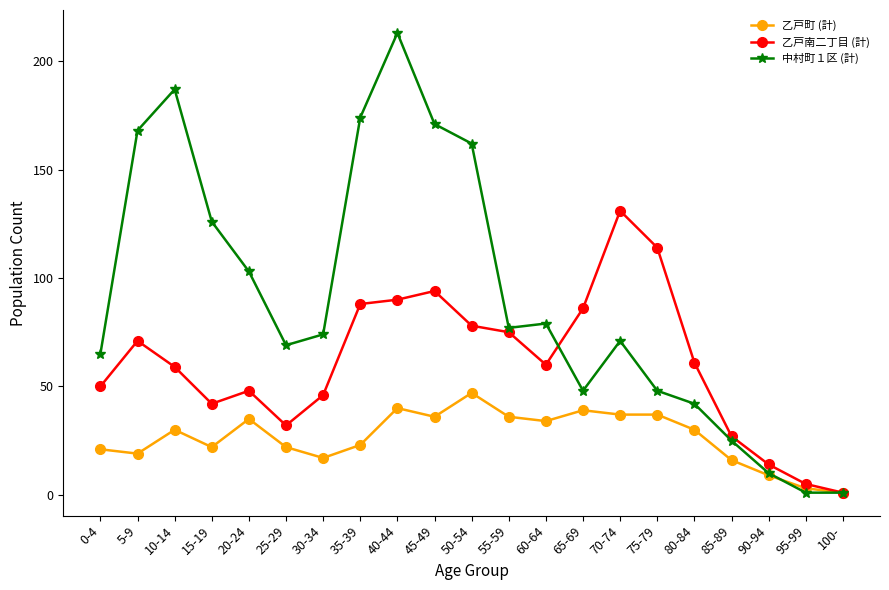

What are all the series names shown in the legend?

乙戸町 (計), 乙戸南二丁目 (計), 中村町１区 (計)